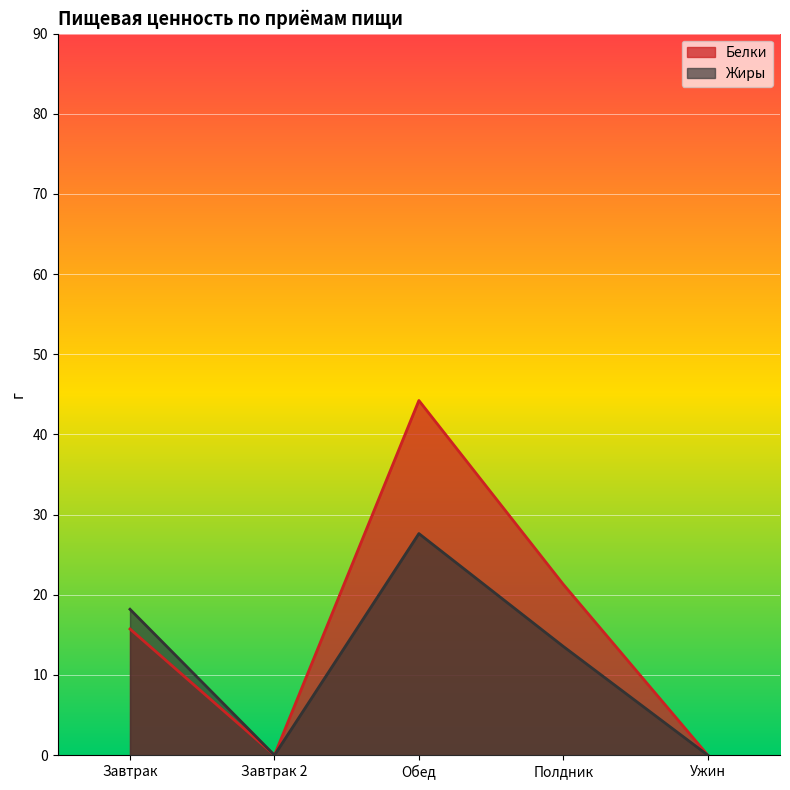

Is it true that Жиры equals 13.6 at Полдник?

True